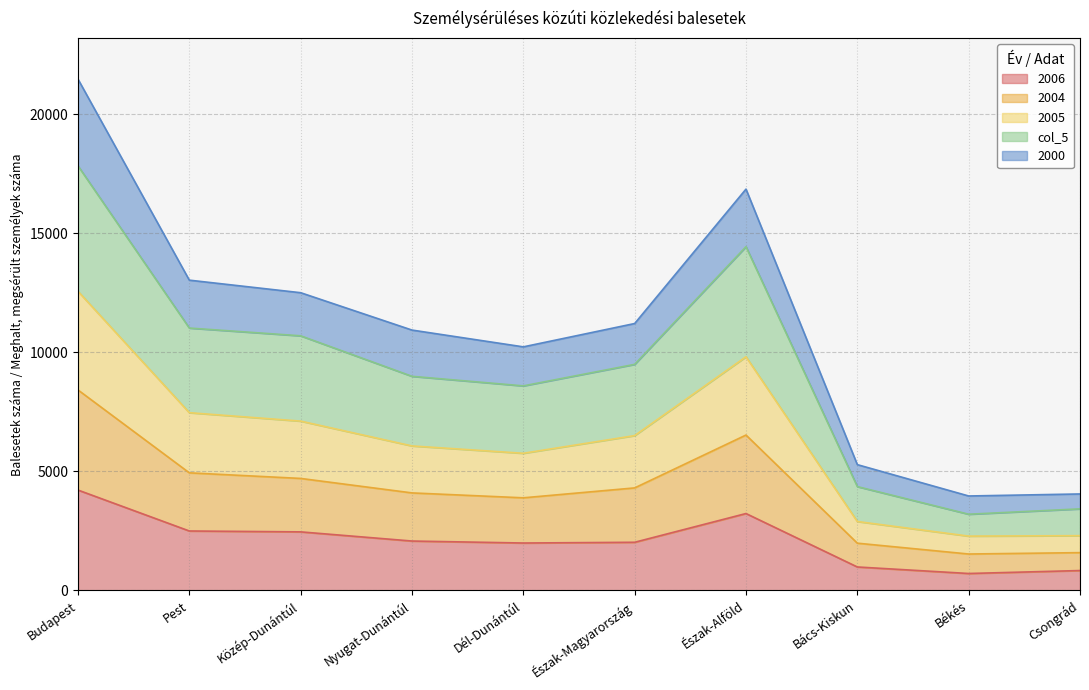

Is it true that 2006 equals 6369 at Budapest?

False